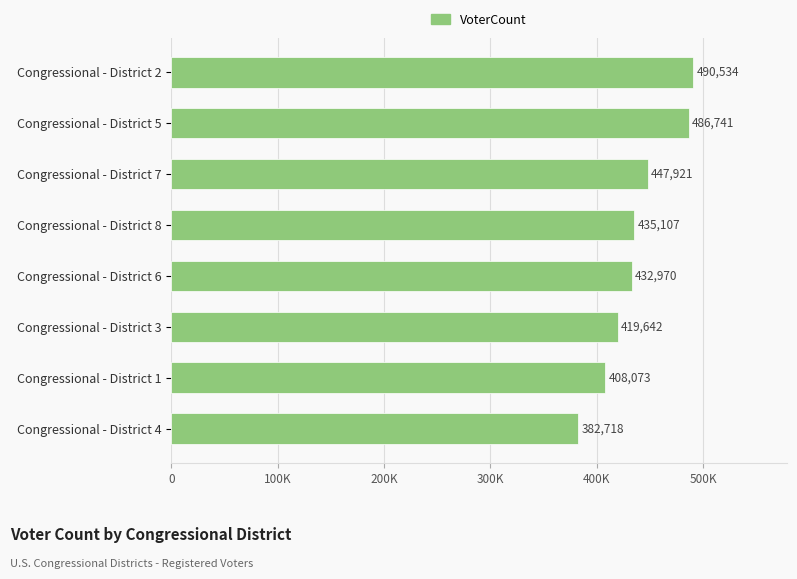

Does the chart contain any negative values?

No